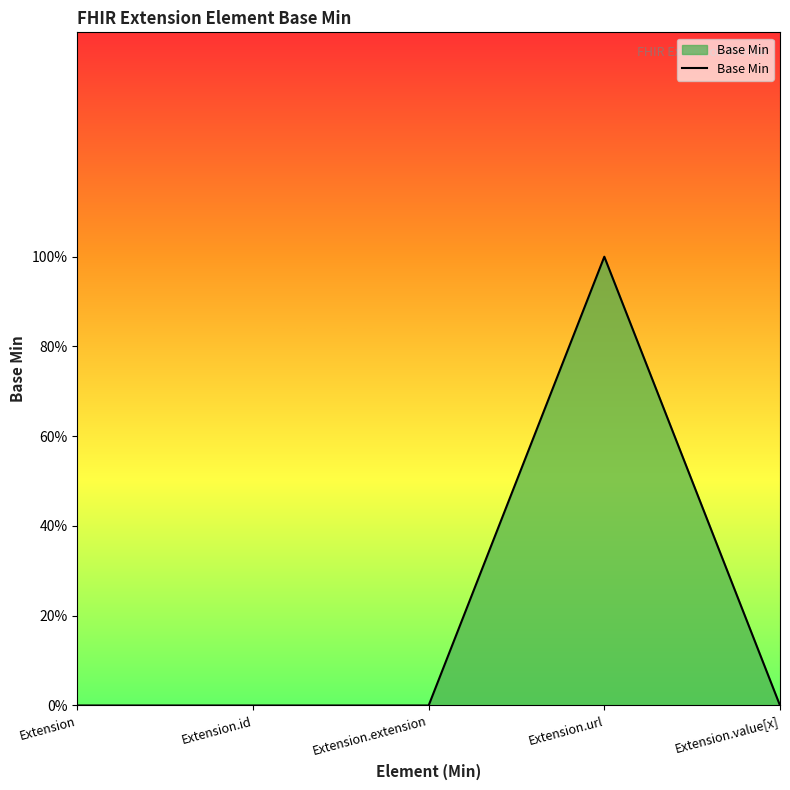

True or false: there are more than 2 points higher than both neighbors.

False